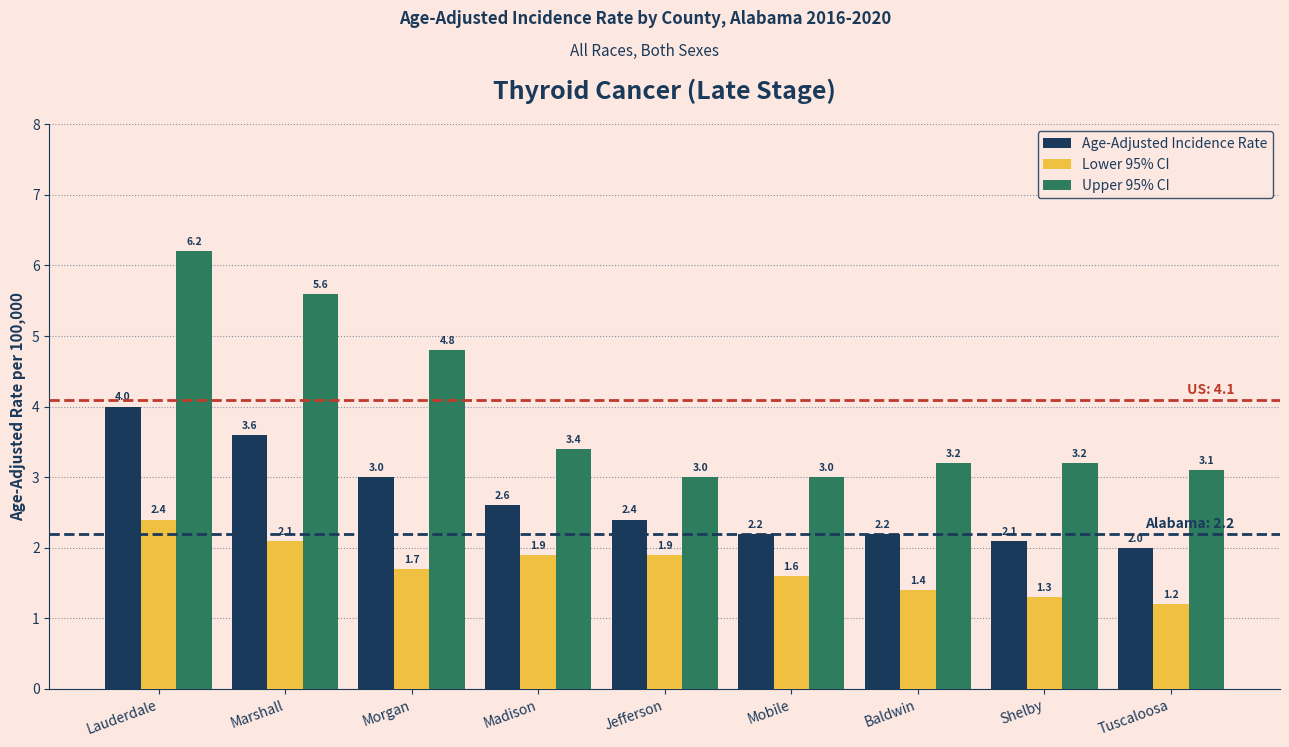

Is the value of Lower 95% CI at Marshall greater than the value of Upper 95% CI at Madison?

No